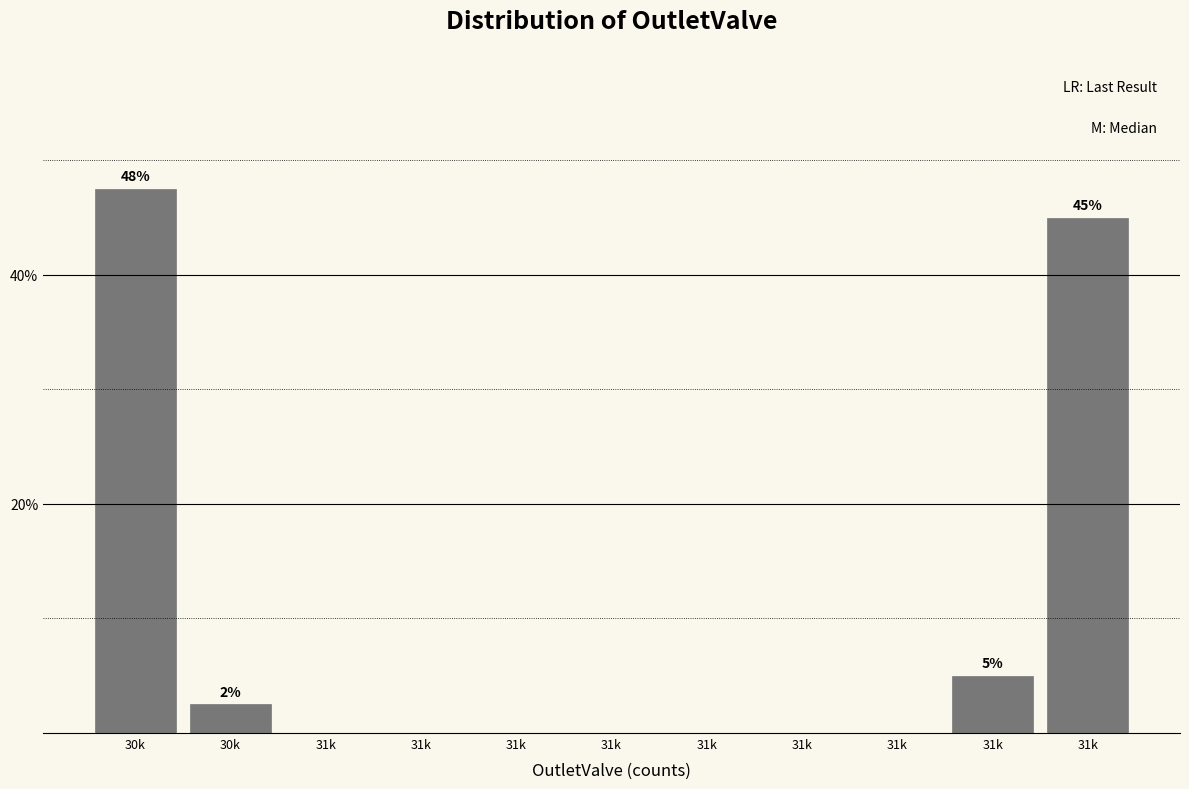

Are the bars horizontal?

No